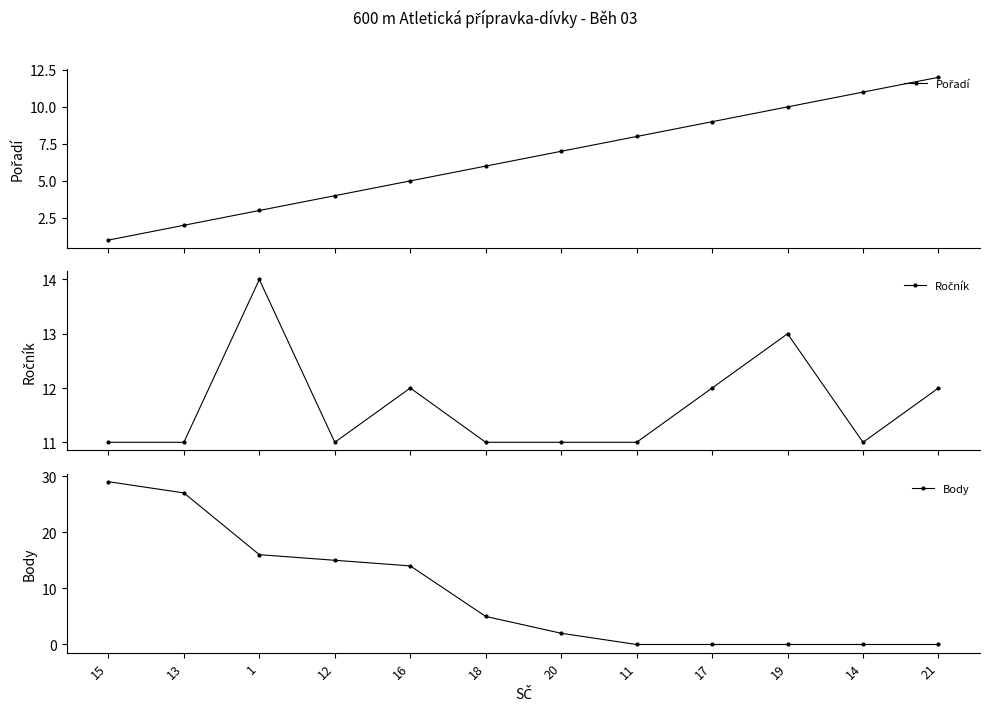

The value of Ročník at 14 is 11. True or false?

True